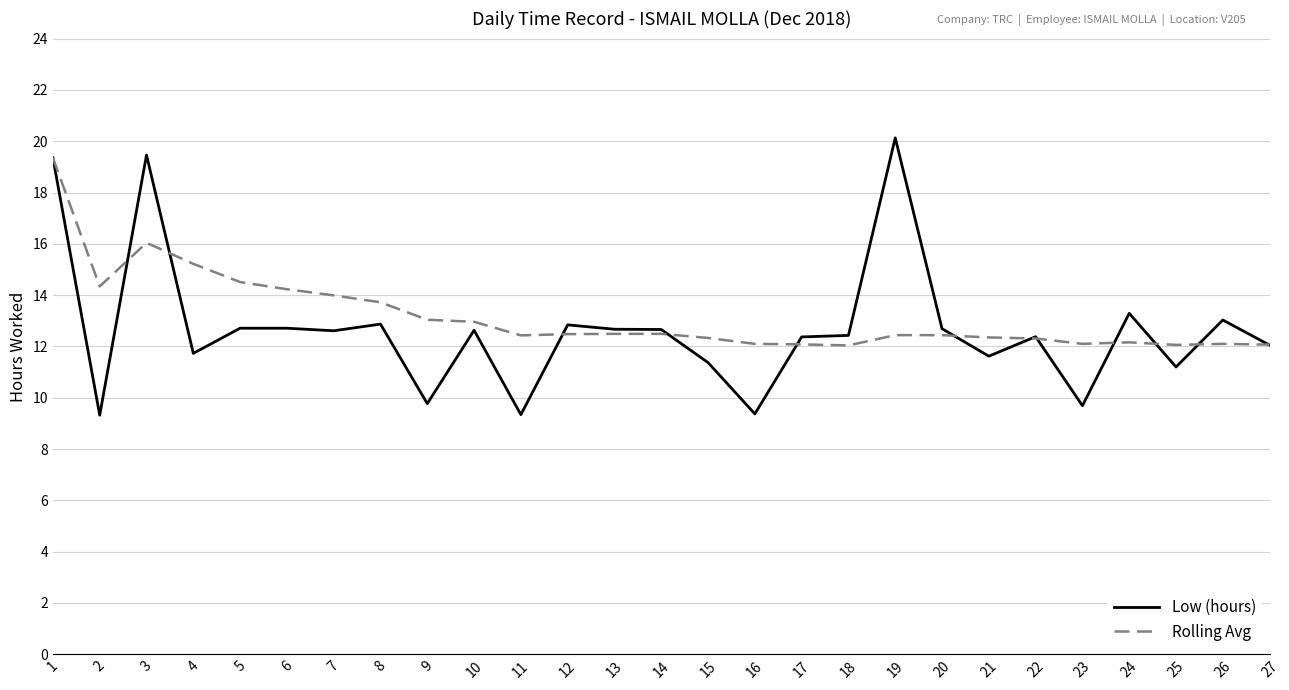

Which series has the largest range (max minus min)?

Low (hours)